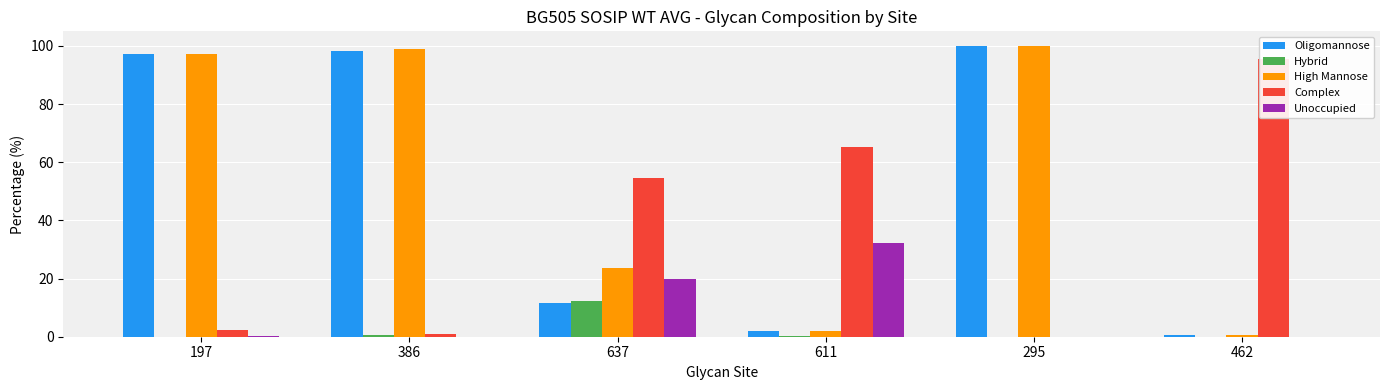

Is it true that Unoccupied equals 0.0 at 462?

True